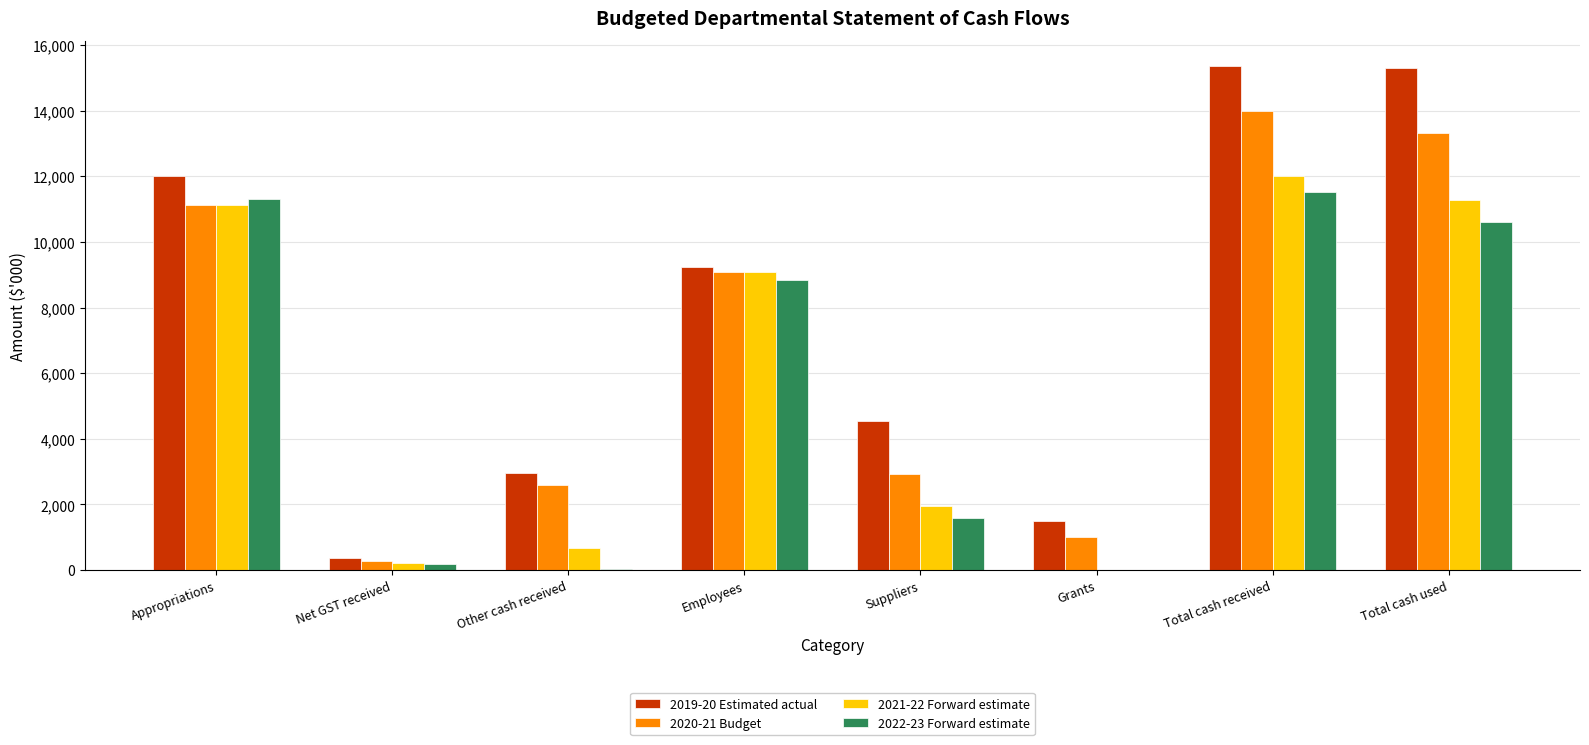

How many groups of bars are there?

8